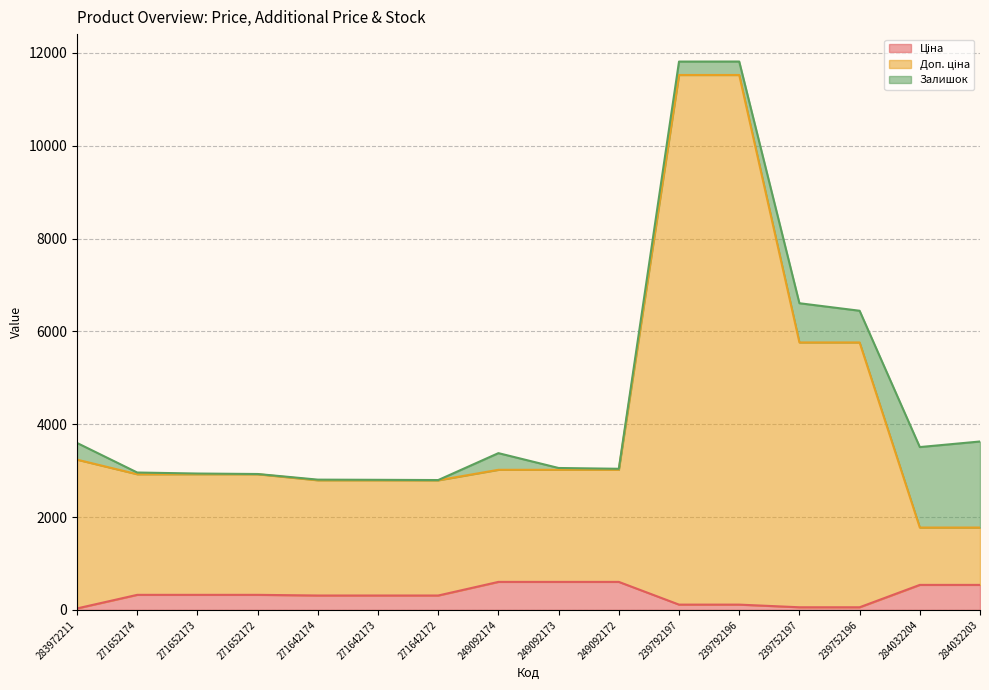

What is the label of the 8th point from the left?

249092174